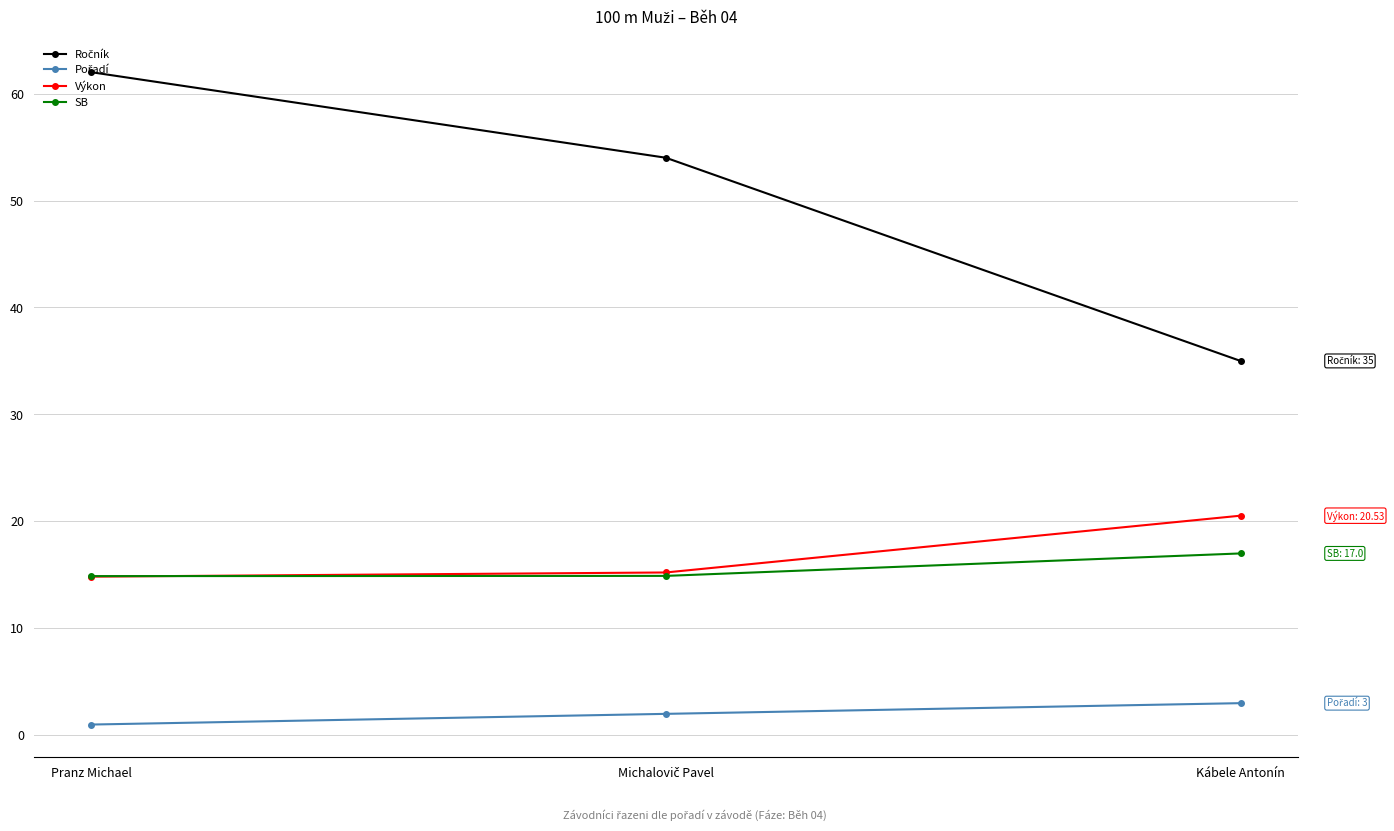

Which category has the highest value across all series?

Pranz Michael